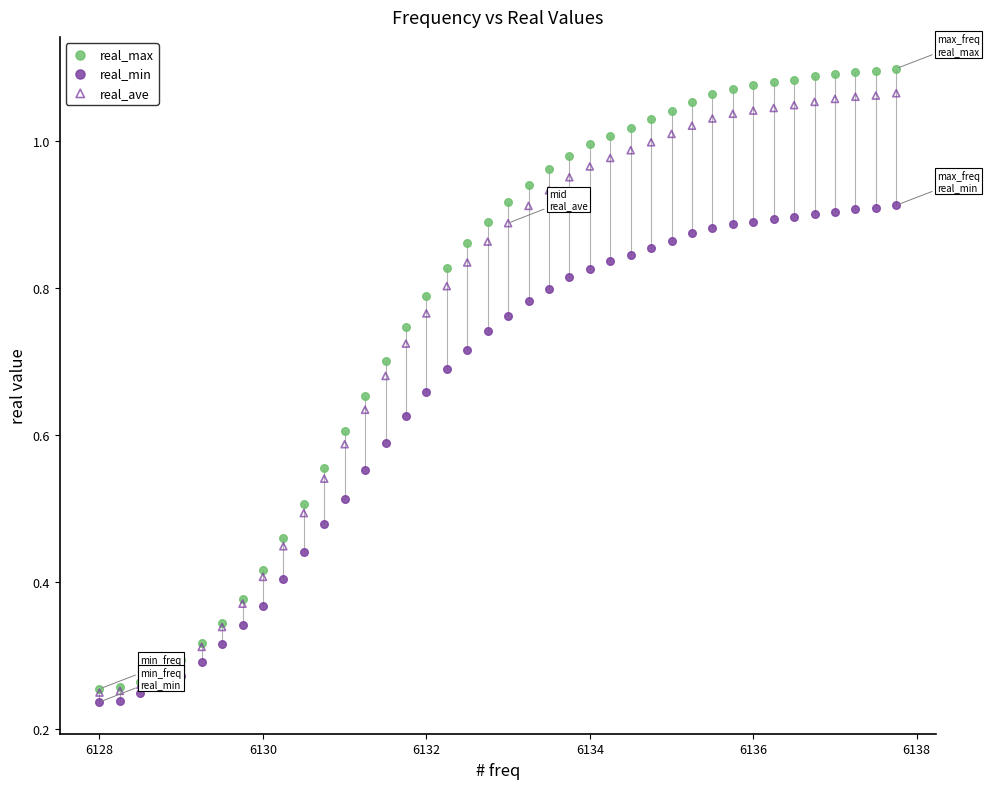

What are all the series names shown in the legend?

real_max, real_min, real_ave